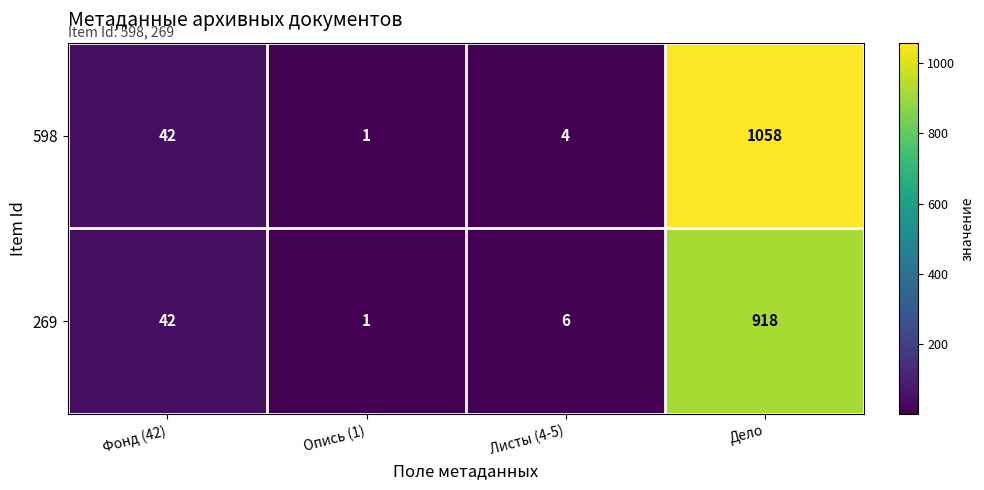

Is it true that 269 equals 56 at Фонд (42)?

False